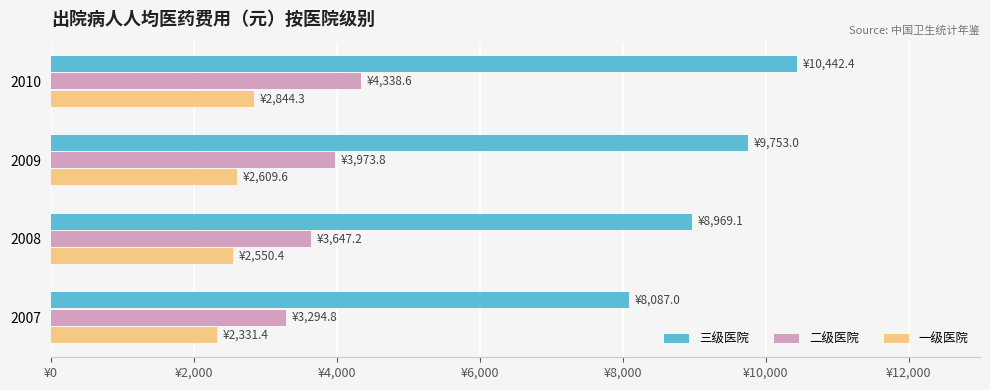

What are all the series names shown in the legend?

三级医院, 二级医院, 一级医院